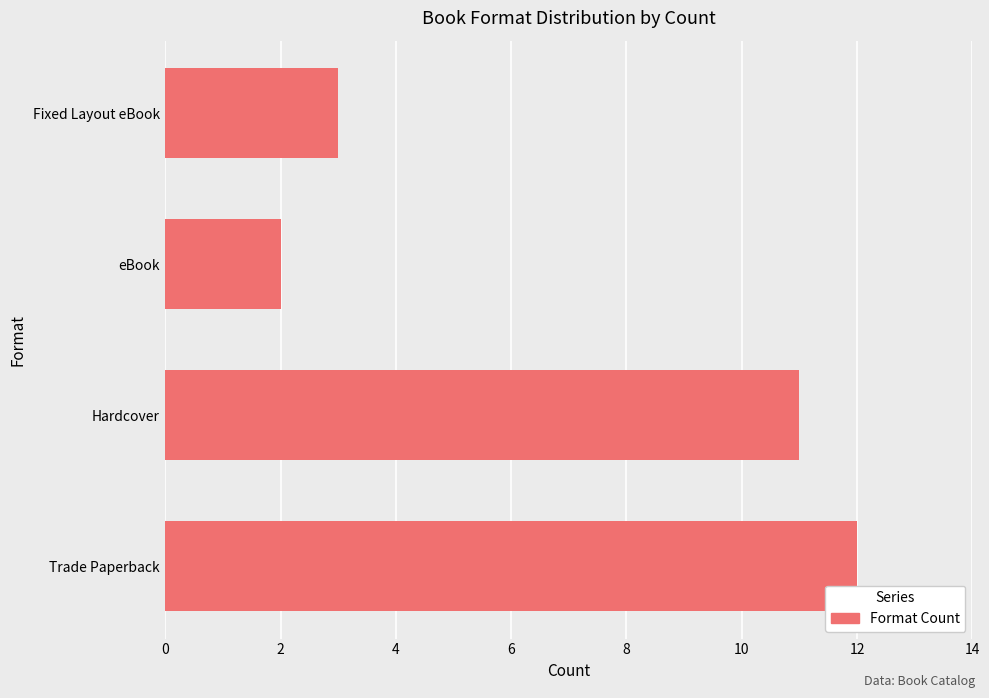

How many categories are shown in the chart?

4